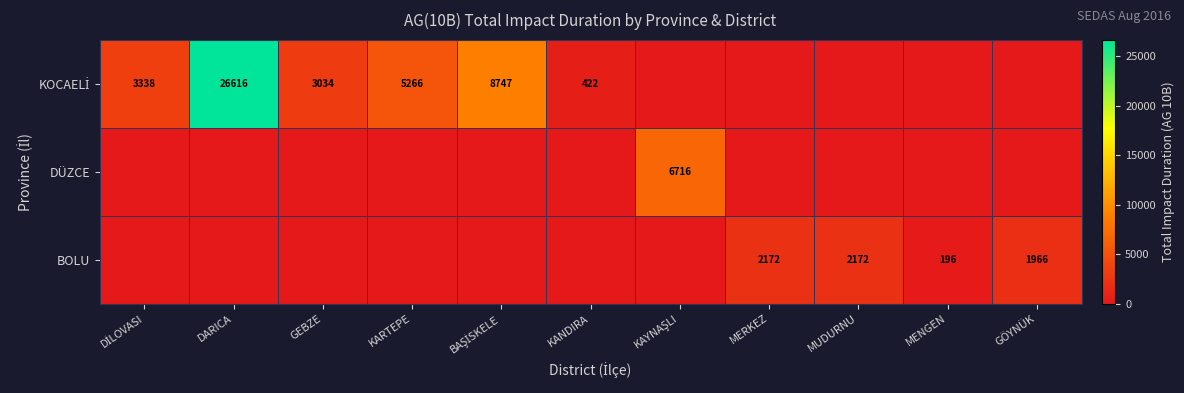

Which category has the highest value in the DÜZCE series?

KAYNAŞLI